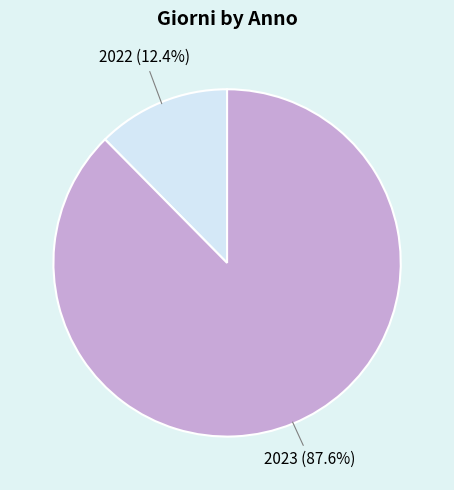

True or false: 2022 accounts for 12% of the total.

True